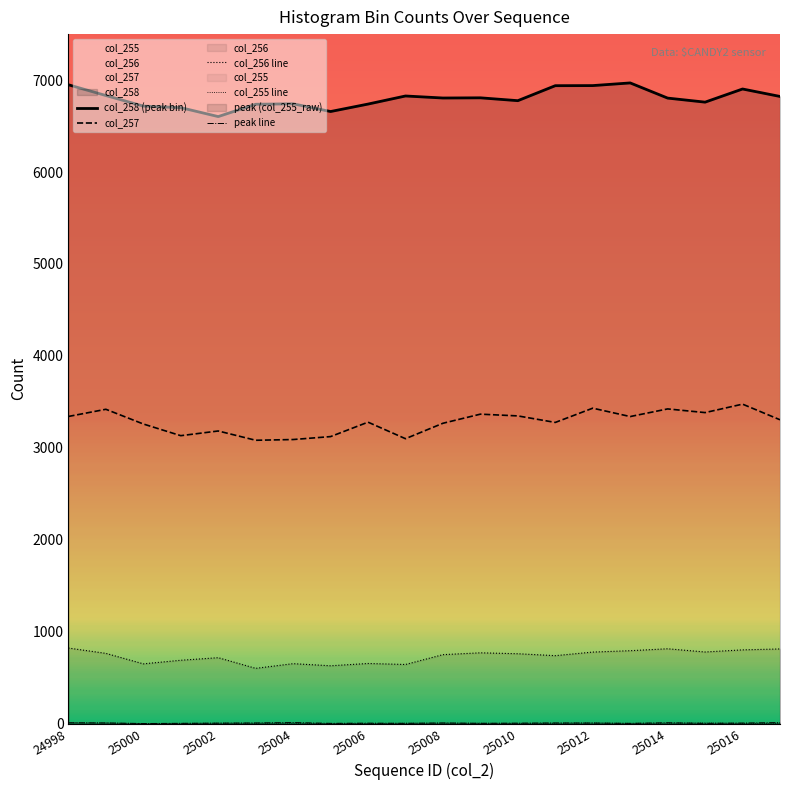

The value of col_255 line at 25008 is 5. True or false?

False